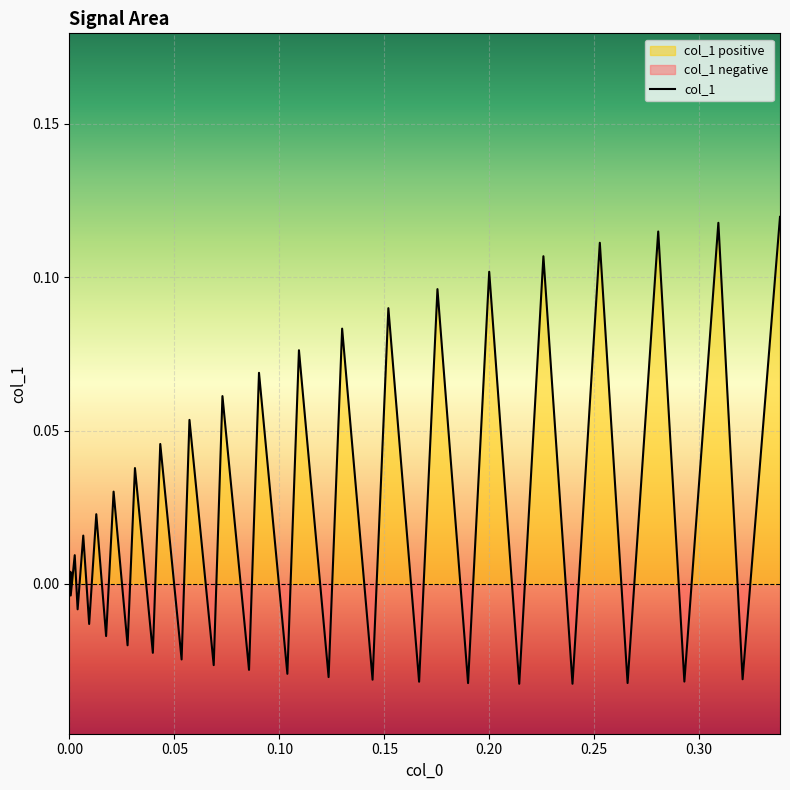

The chart shows a value of -0.0 at 12. True or false?

False